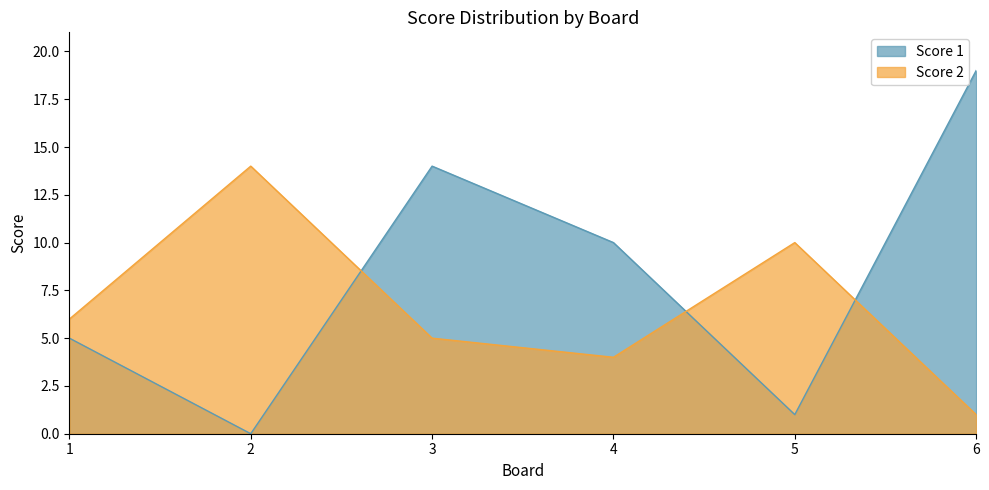

The value of Score 2 at 1 is 2. True or false?

False